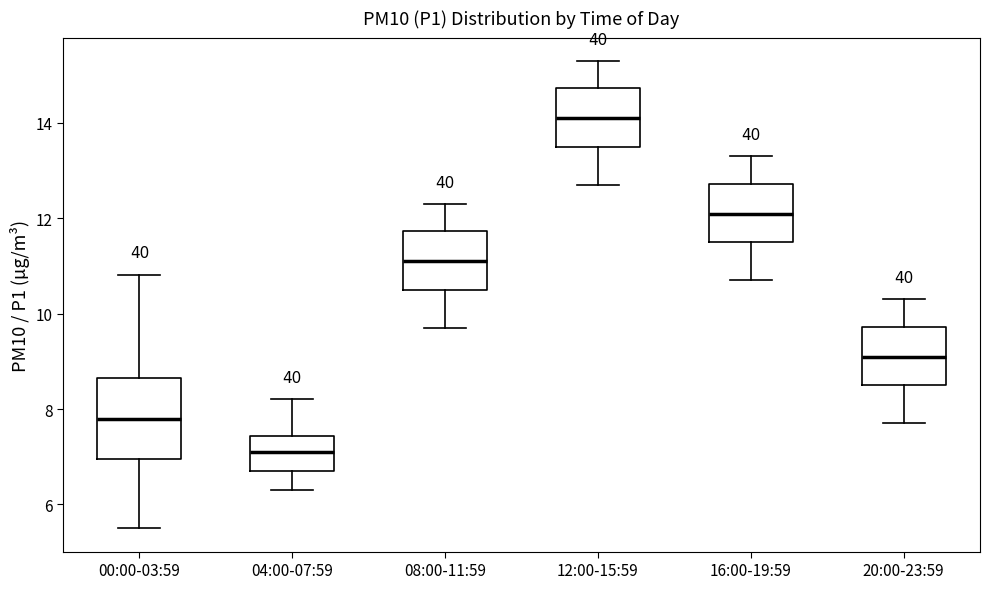

Which box has the highest median line?

12:00-15:59